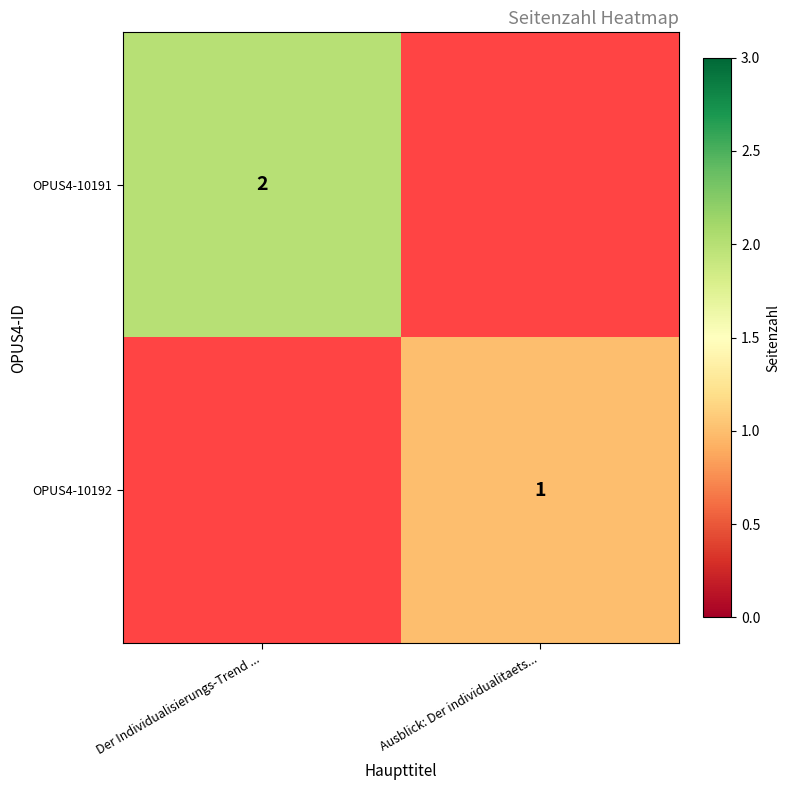

At which label is OPUS4-10192 closest to 0?

Der Individualisierungs-Trend ...